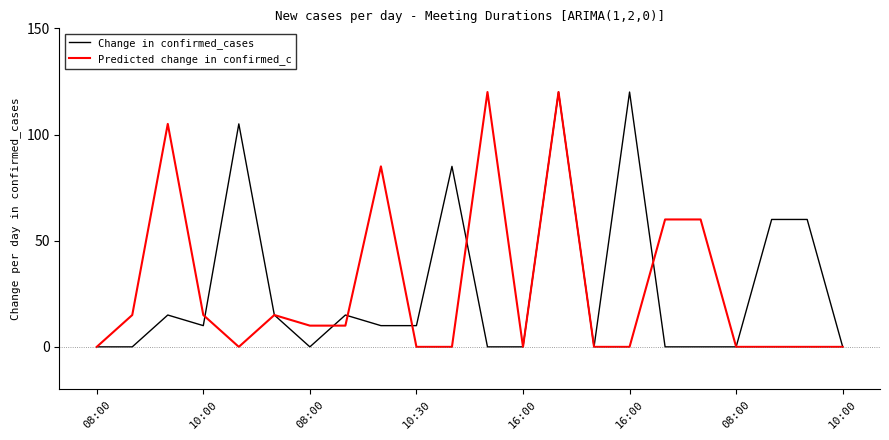

What is the maximum value shown in the chart?

120